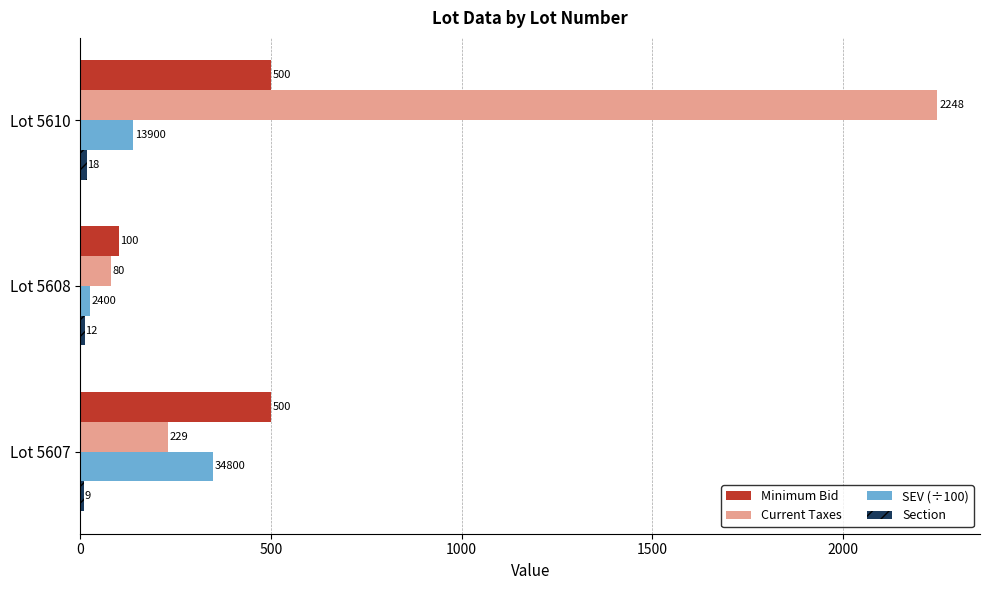

List the labels in order of SEV (÷100) value, smallest first.

Lot 5608, Lot 5610, Lot 5607